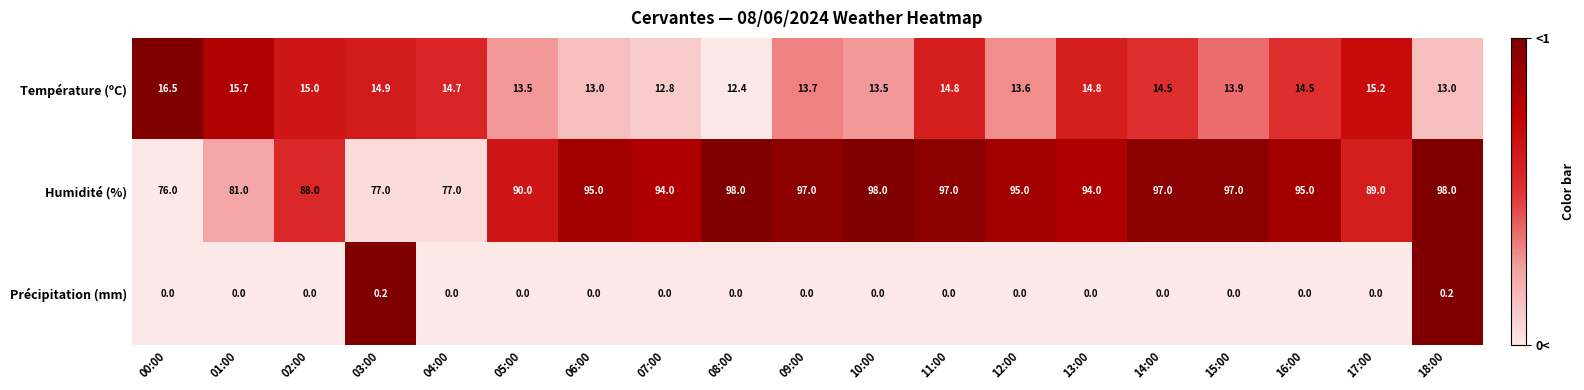

The value of Température (ºC) at 03:00 is 14.9. True or false?

True